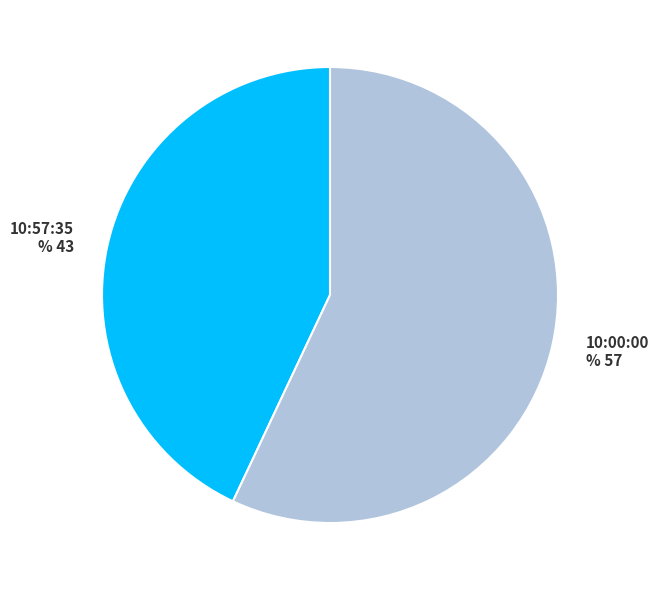

Is 10:00:00 the majority of the pie?

Yes